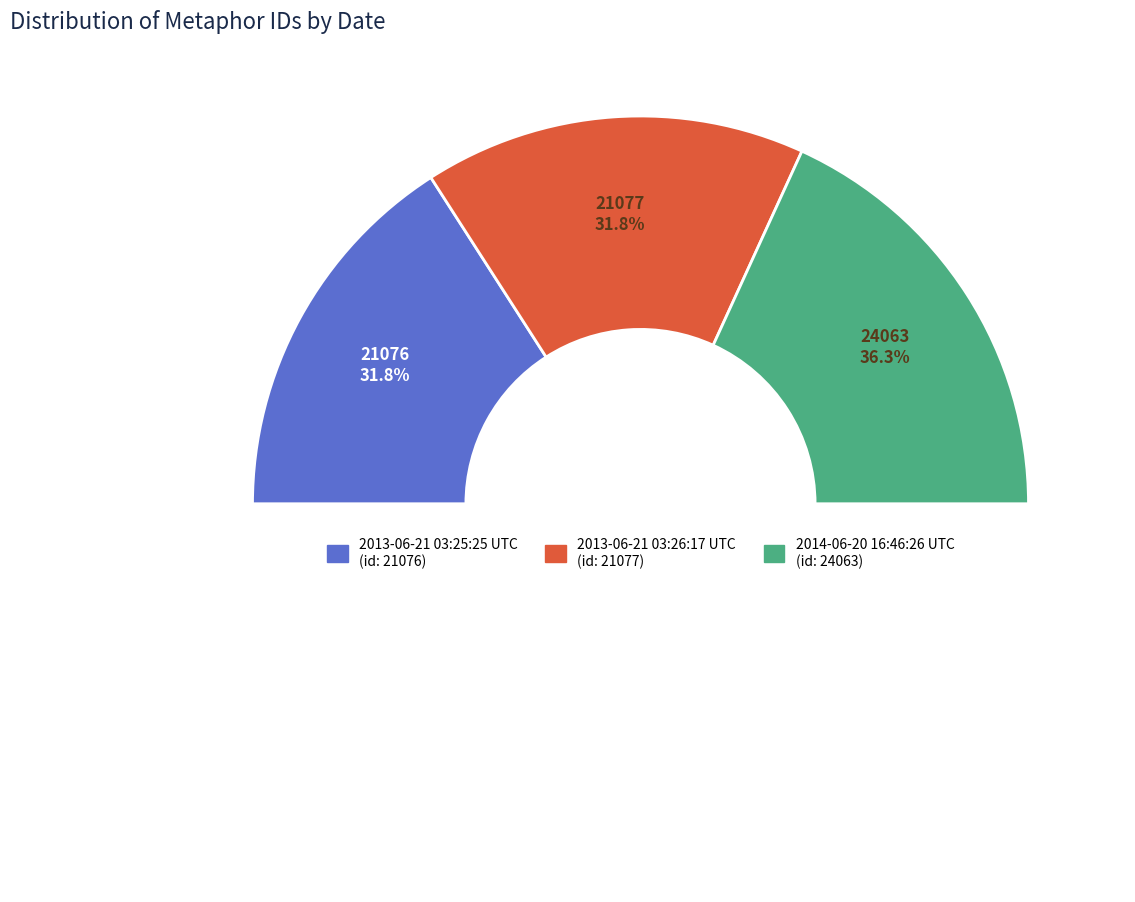

What percentage is NOT represented by 2013-06-21 03:25:25 UTC?

68.2%